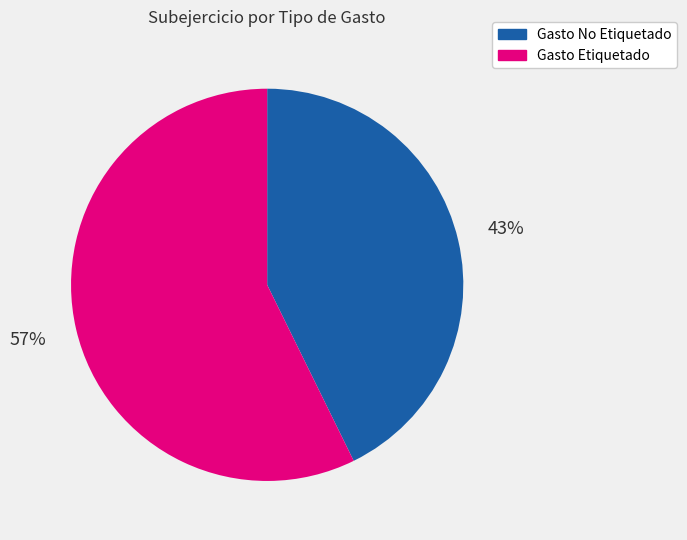

What percentage is the Gasto No Etiquetado slice, to the nearest percent?

43%